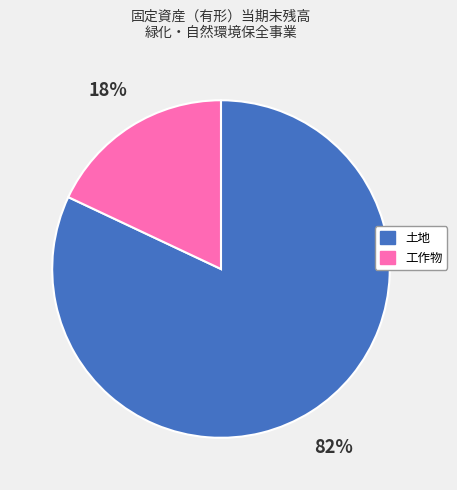

Is it true that 土地 is 88% of the pie?

False